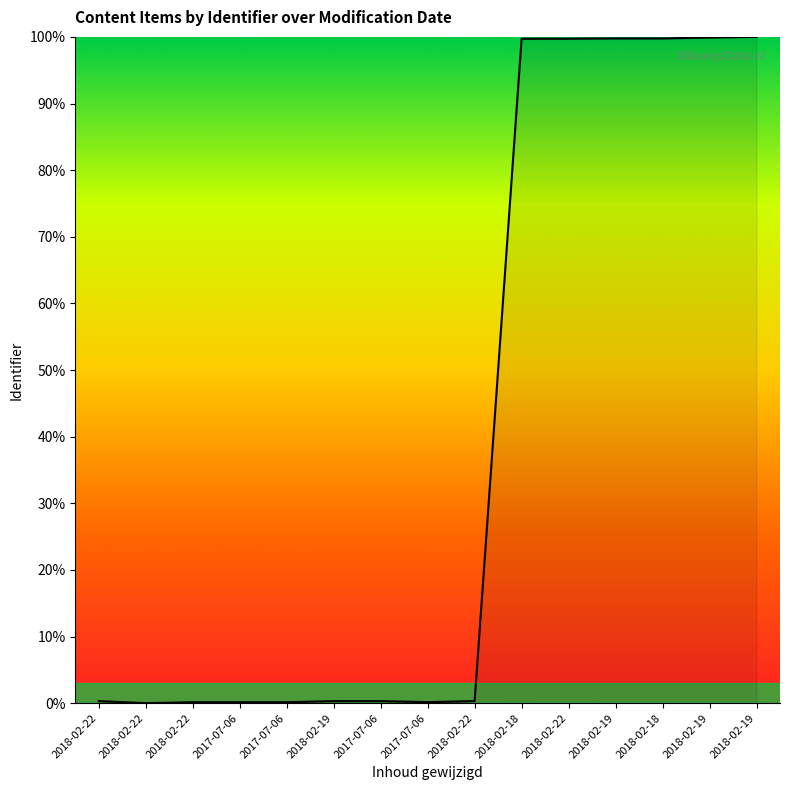

How many distinct data groups are displayed?

1